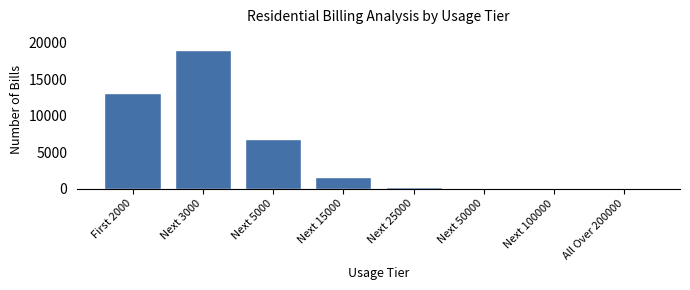

Where is the data nearest to the value 9503?

Next 5000